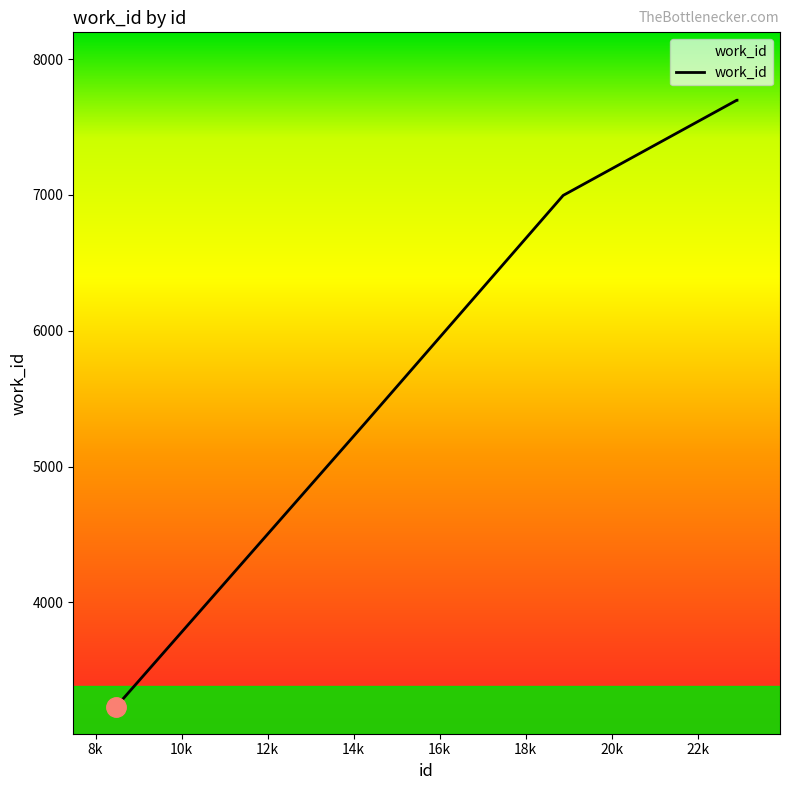

What is the minimum value shown in the chart?

3232